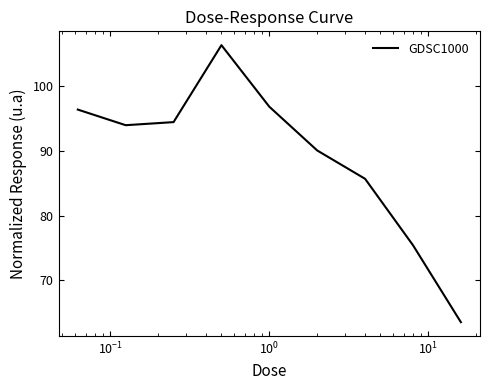

What is the greatest value displayed?

106.3